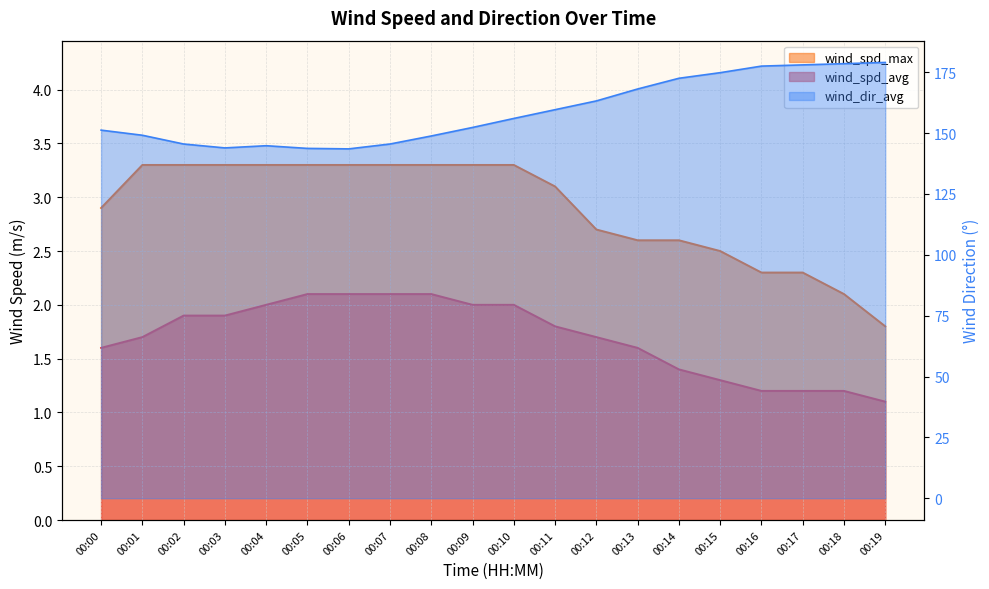

Is it true that wind_dir_avg equals 168.1 at 00:13?

True